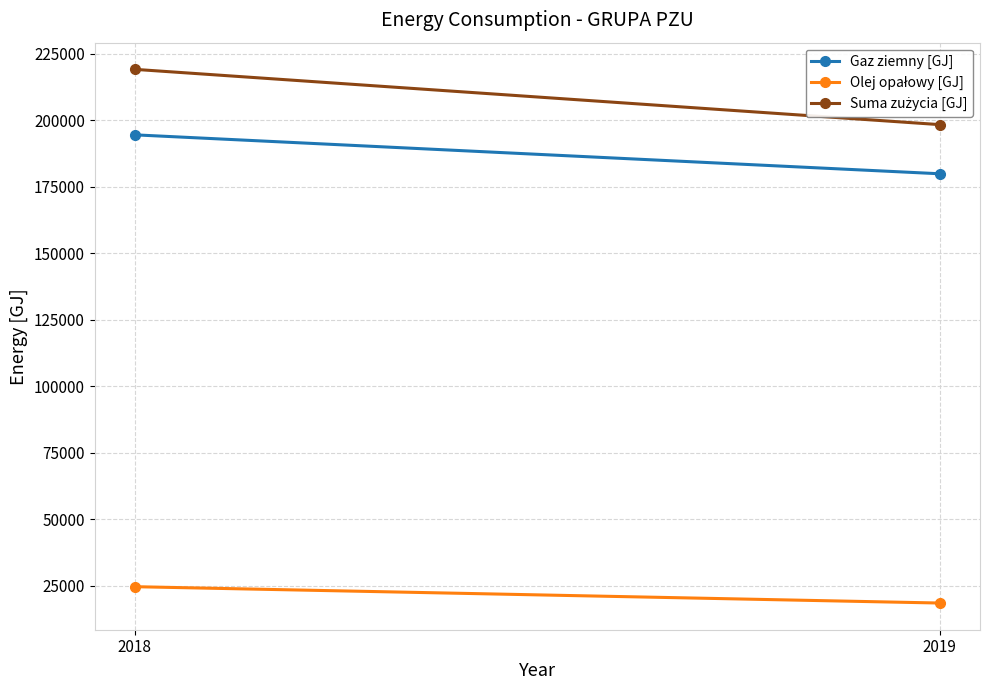

Which series has the widest spread of values?

Suma zużycia [GJ]